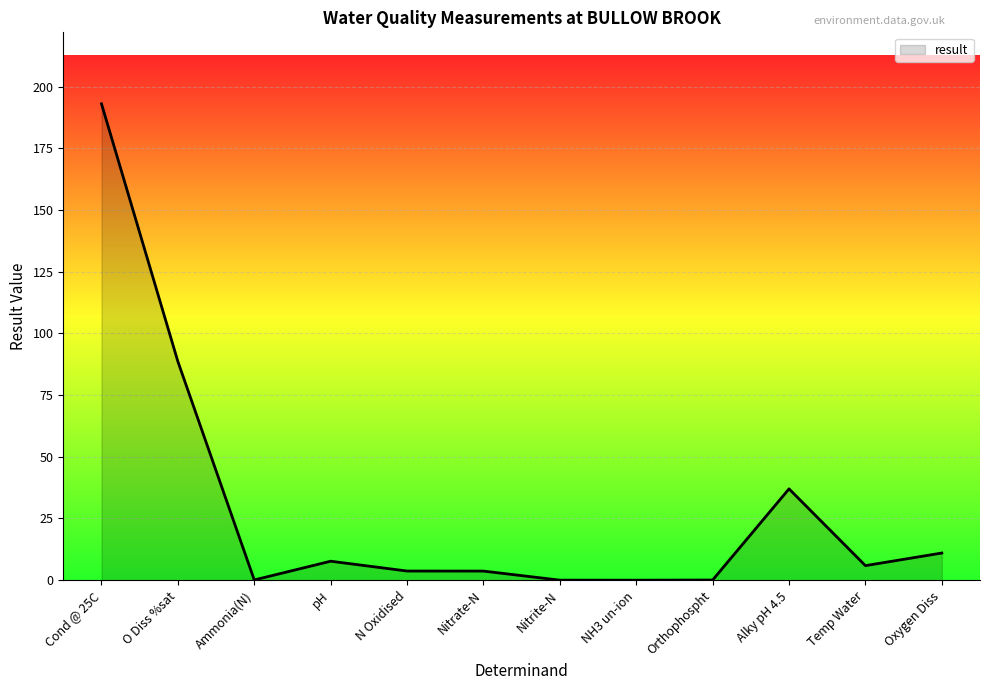

The value at Cond @ 25C is 193.0. True or false?

True